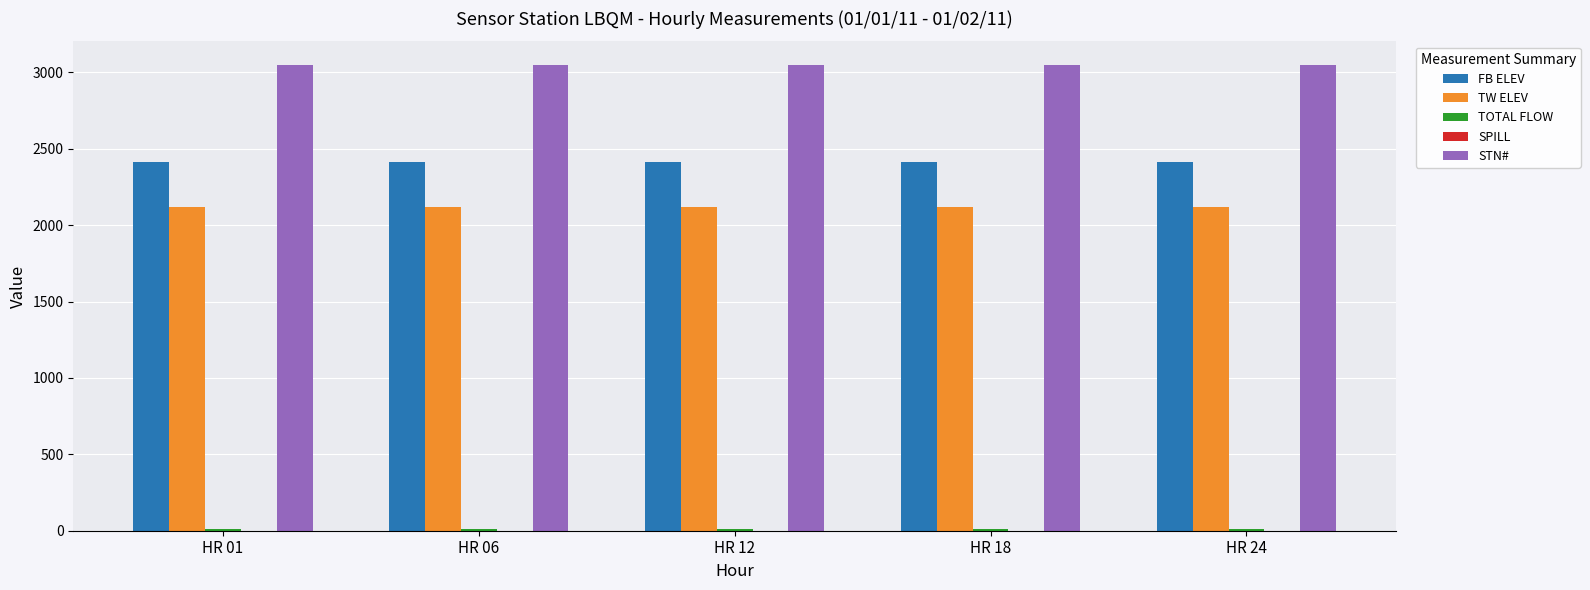

Which series has the largest total across all categories?

STN#